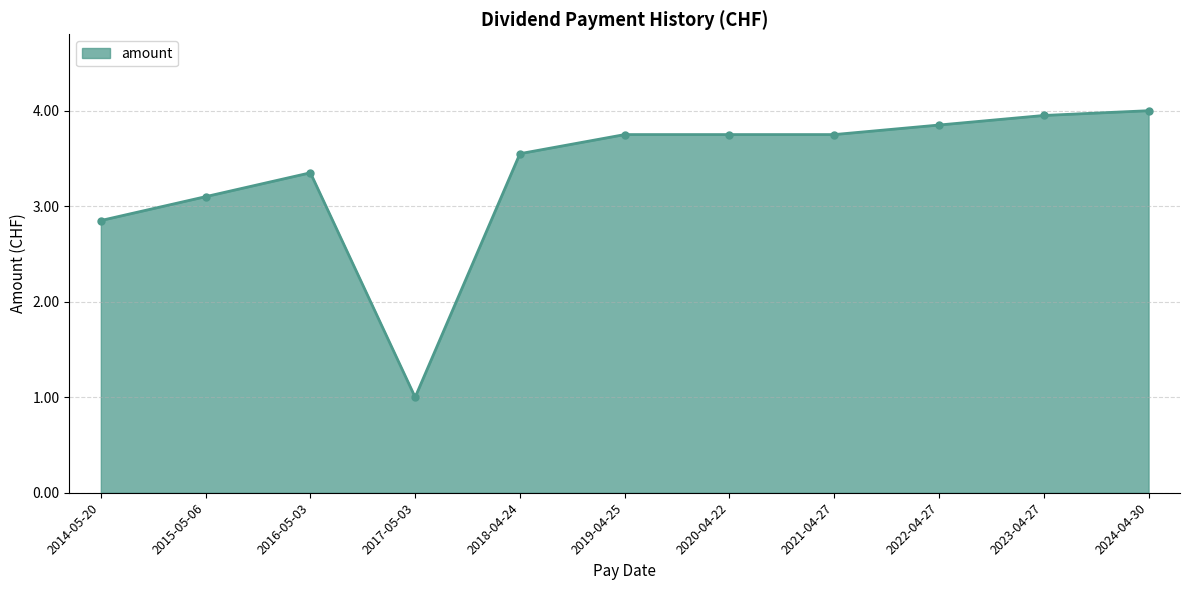

How many categories are shown in the chart?

11